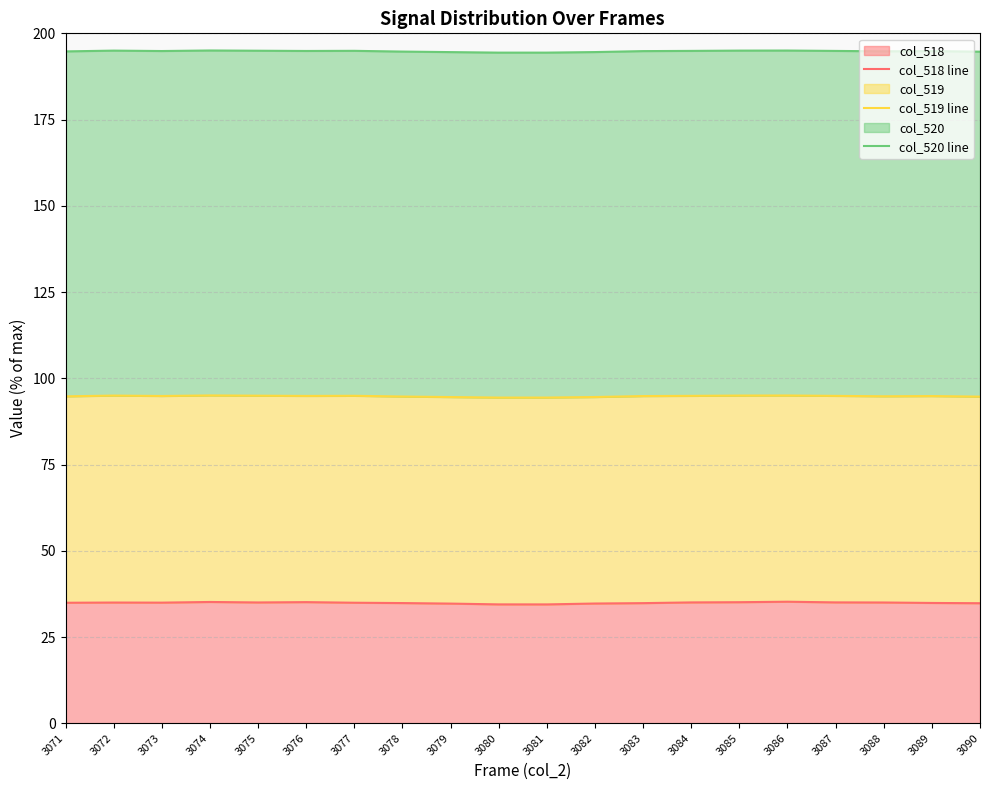

What are all the series names shown in the legend?

col_518 line, col_519 line, col_520 line